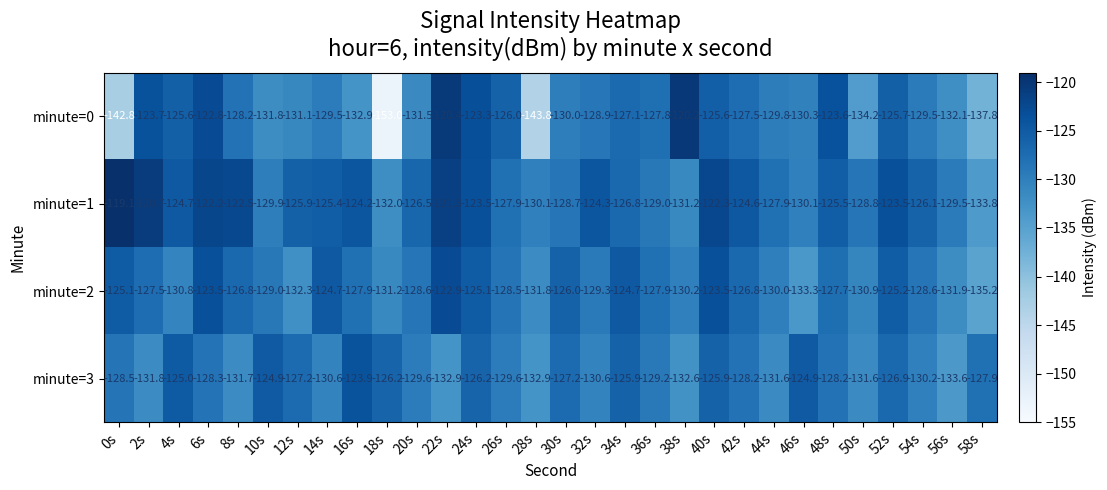

What is the sum of the minute=2 values at 14s and 12s?

-257.0